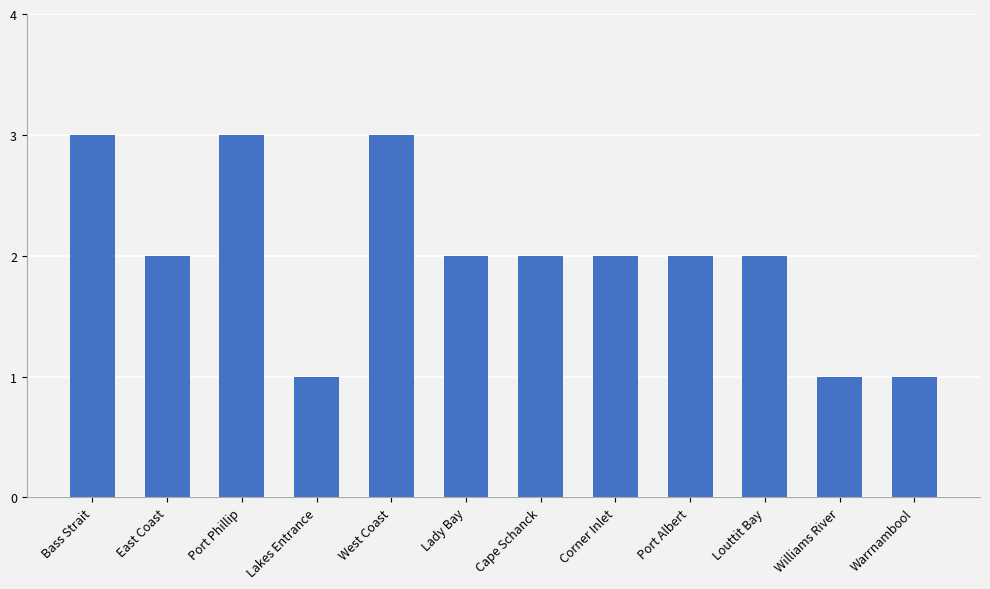

What is the smallest value displayed?

1